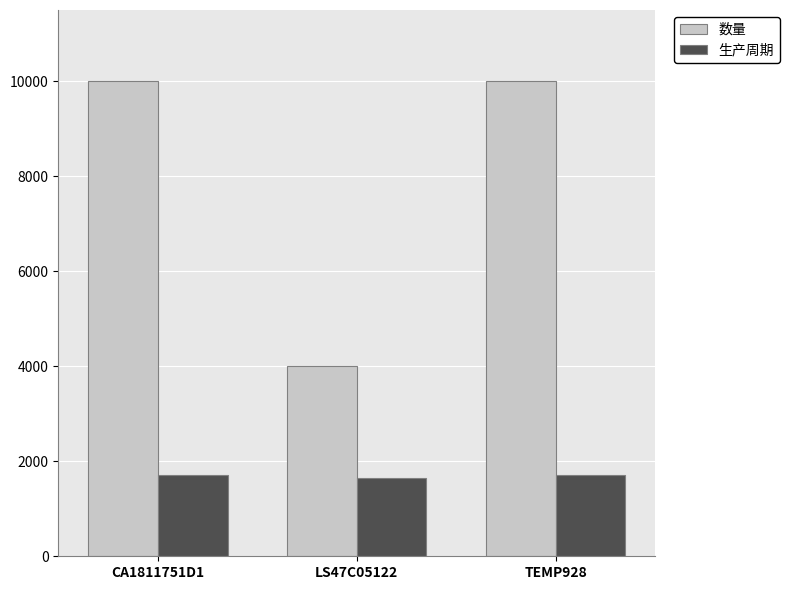

Rank the series at CA1811751D1 from lowest to highest value.

生产周期, 数量